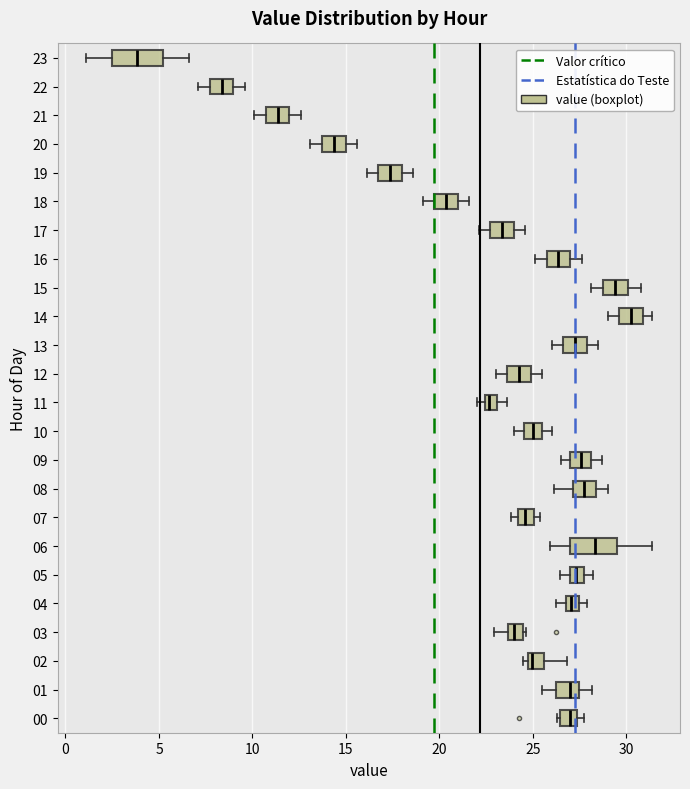

Where does the left whisker of the box at y = 12 end on the x-axis? The values are not printed on the chart, so give them approximately, as read against the axis.

23.0